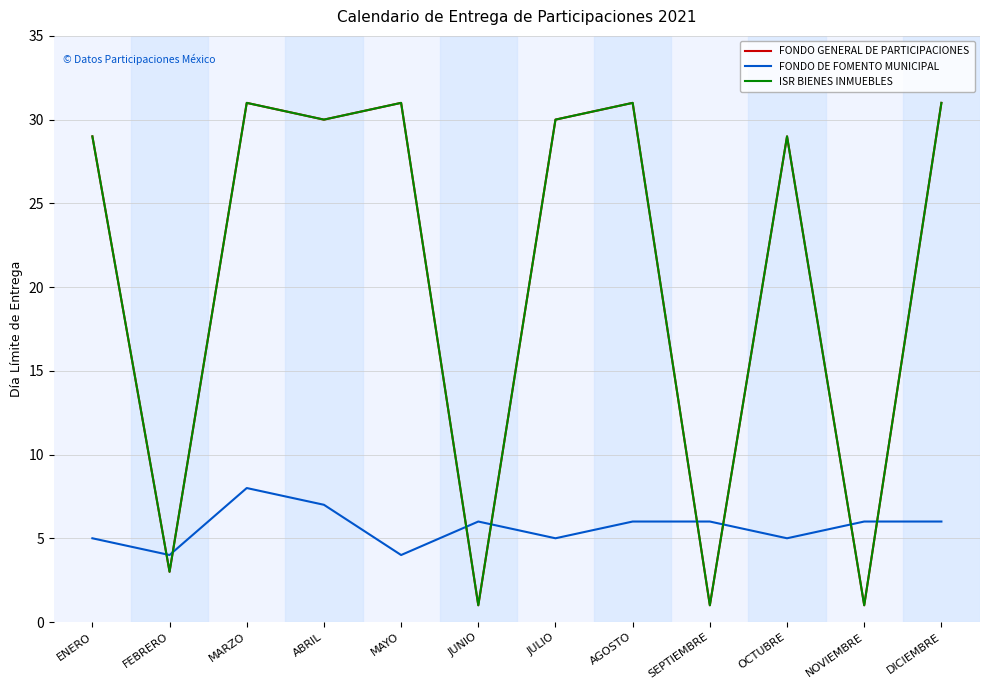

Is this an area chart (filled region under the line)?

No